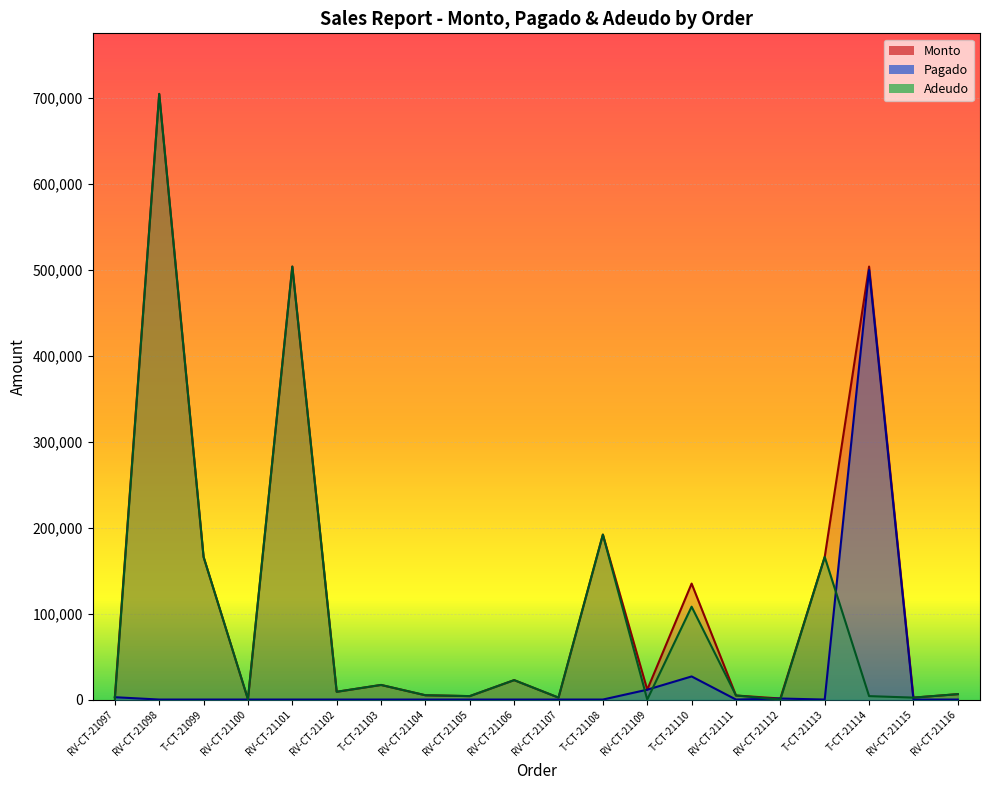

At which category is the sum across all series the highest?

RV-CT-21098